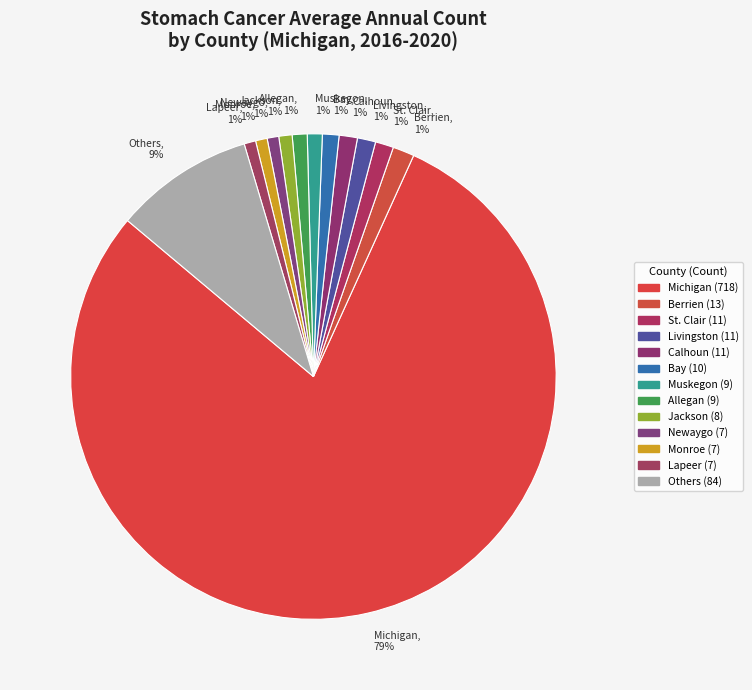

How many segments does this pie chart have?

13